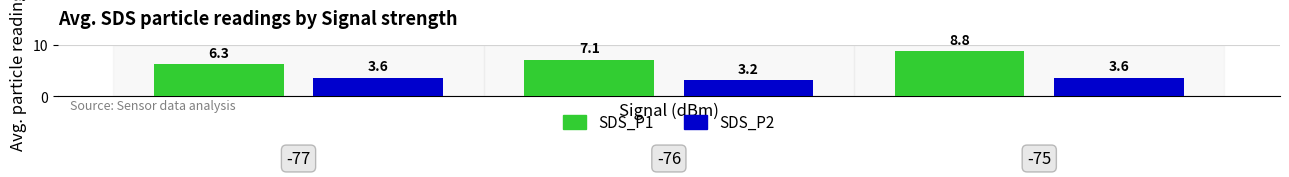

What is the maximum value for SDS_P2?

3.6